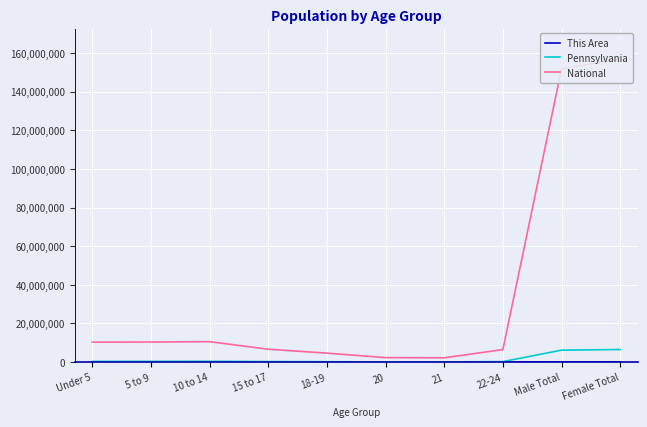

Between 18-19 and Female Total, which is larger?

Female Total